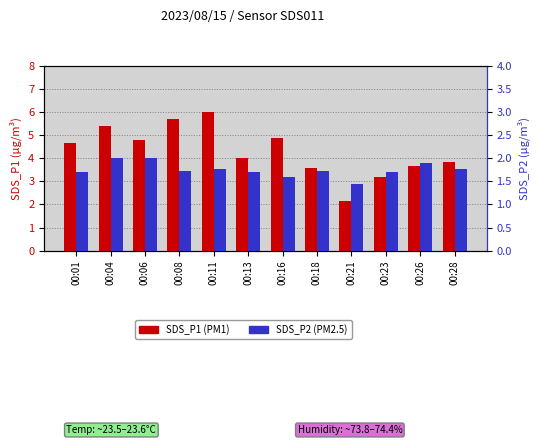

How many data points in SDS_P1 (transformed count) are above 4?

6